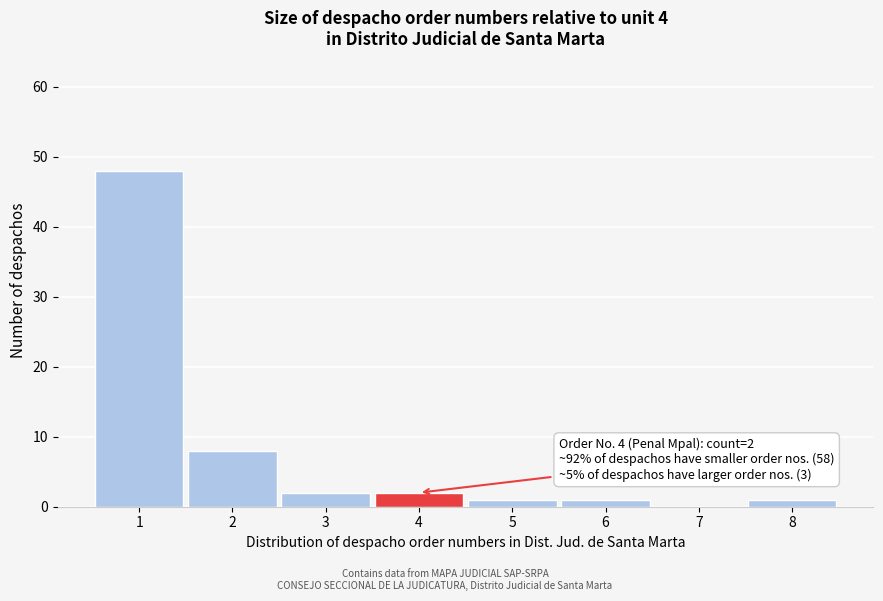

Reading left to right, list all the values displayed in this chart.

1=48	2=8	3=2	4=2	5=1	6=1	7=0	8=1